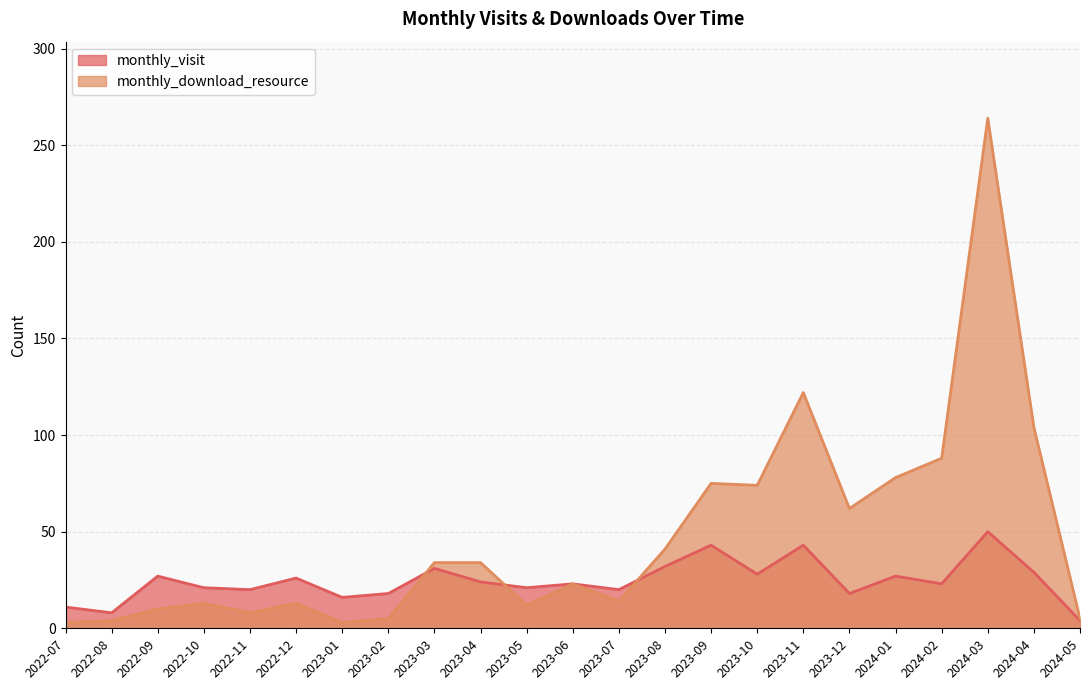

True or false: monthly_download_resource and monthly_visit intersect in this chart.

True